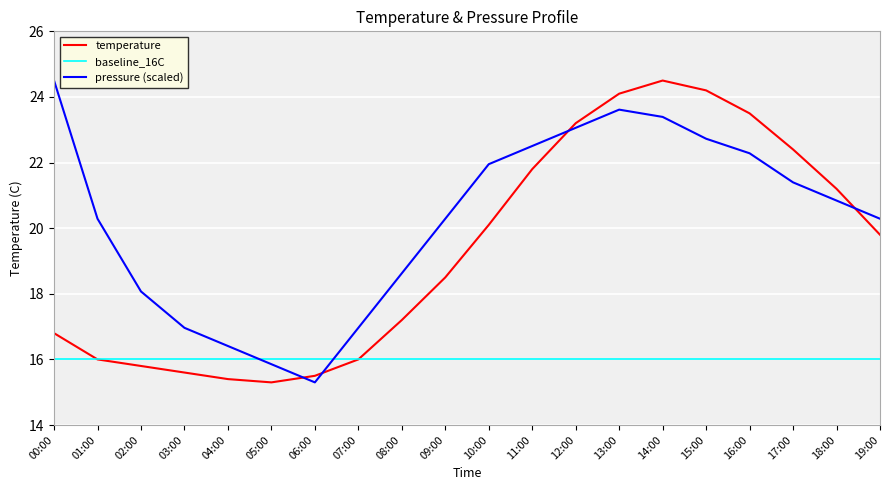

What position from the right is 19:00?

1